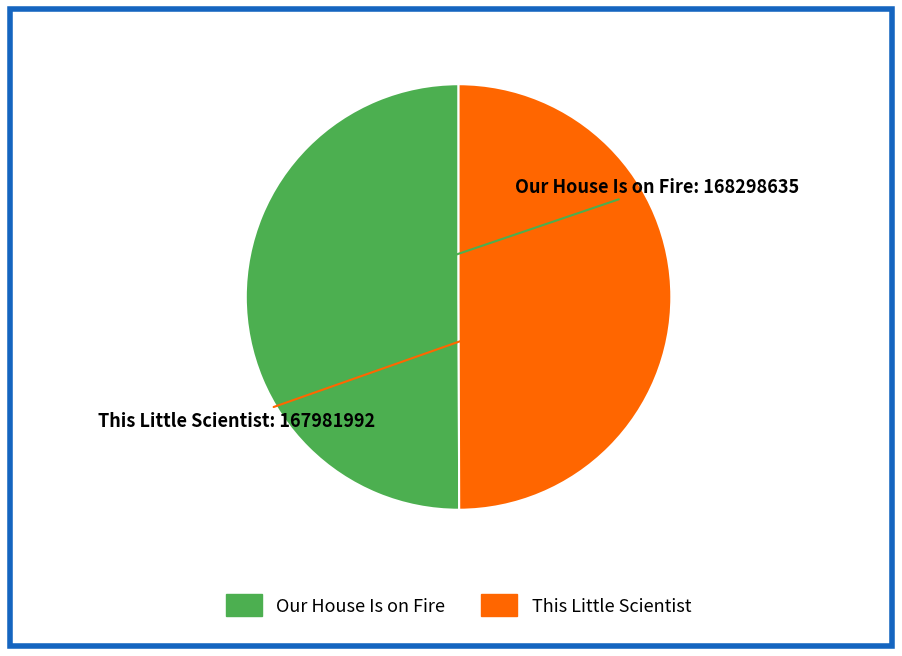

The Our House Is on Fire slice represents 50% of the pie. True or false?

True